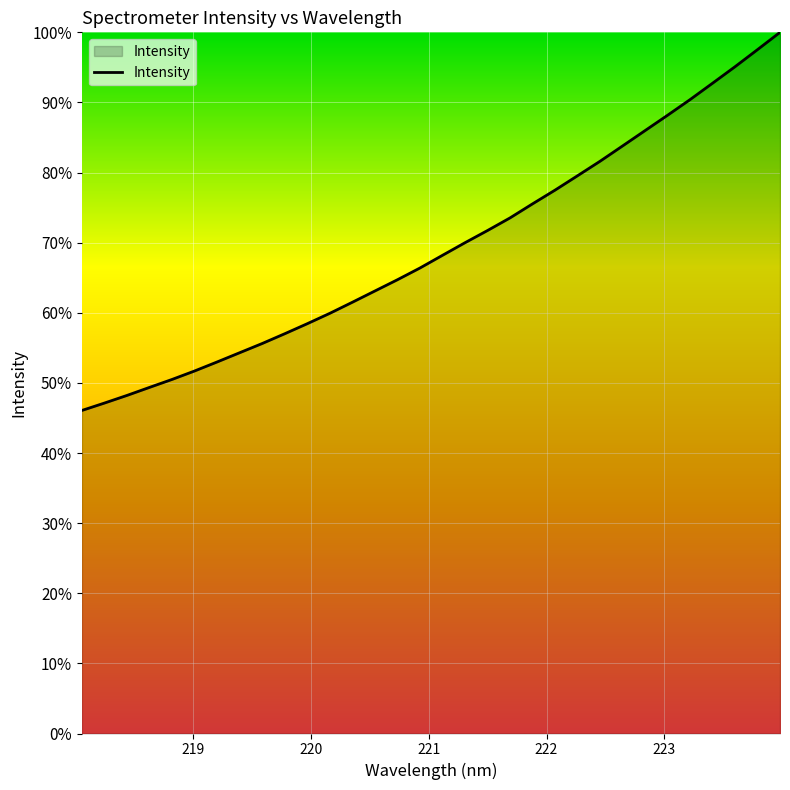

What is the difference between the maximum and minimum values?

53.9